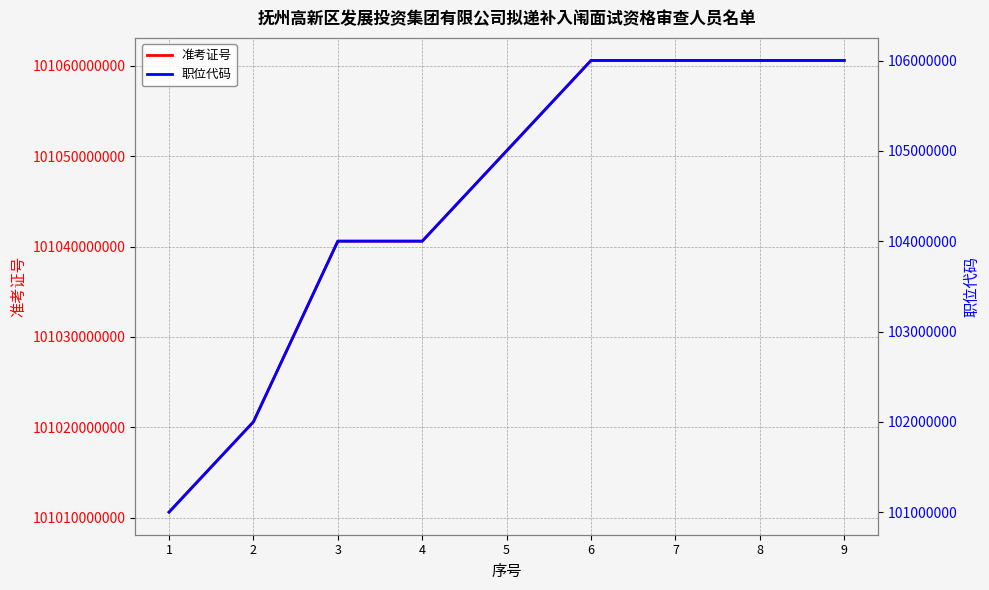

True or false: 职位代码 has more than 0 points higher than both neighbors.

False